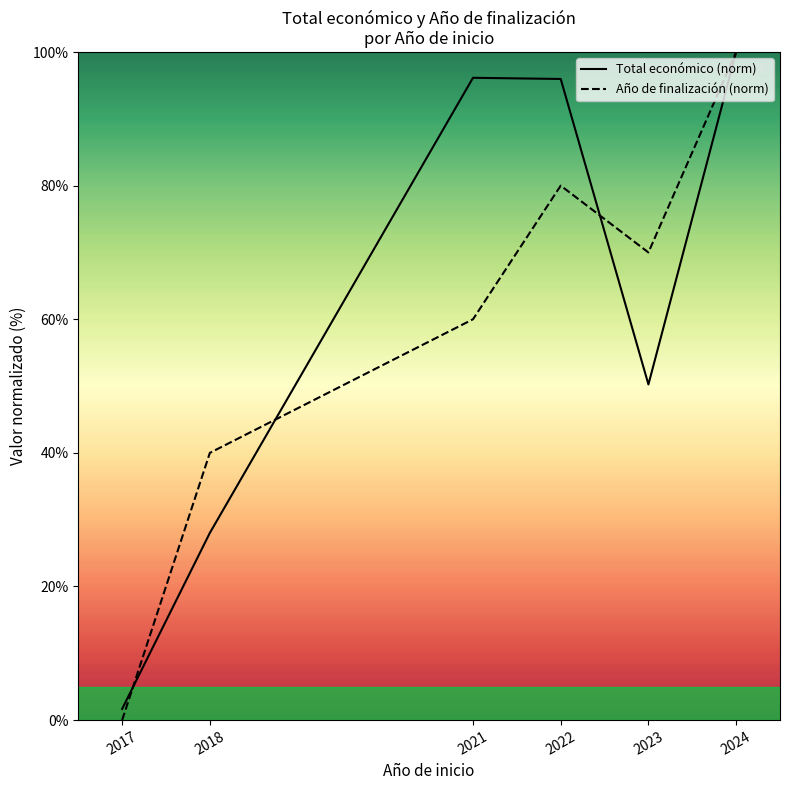

What is the average value of the Total económico (norm) series?

62.0